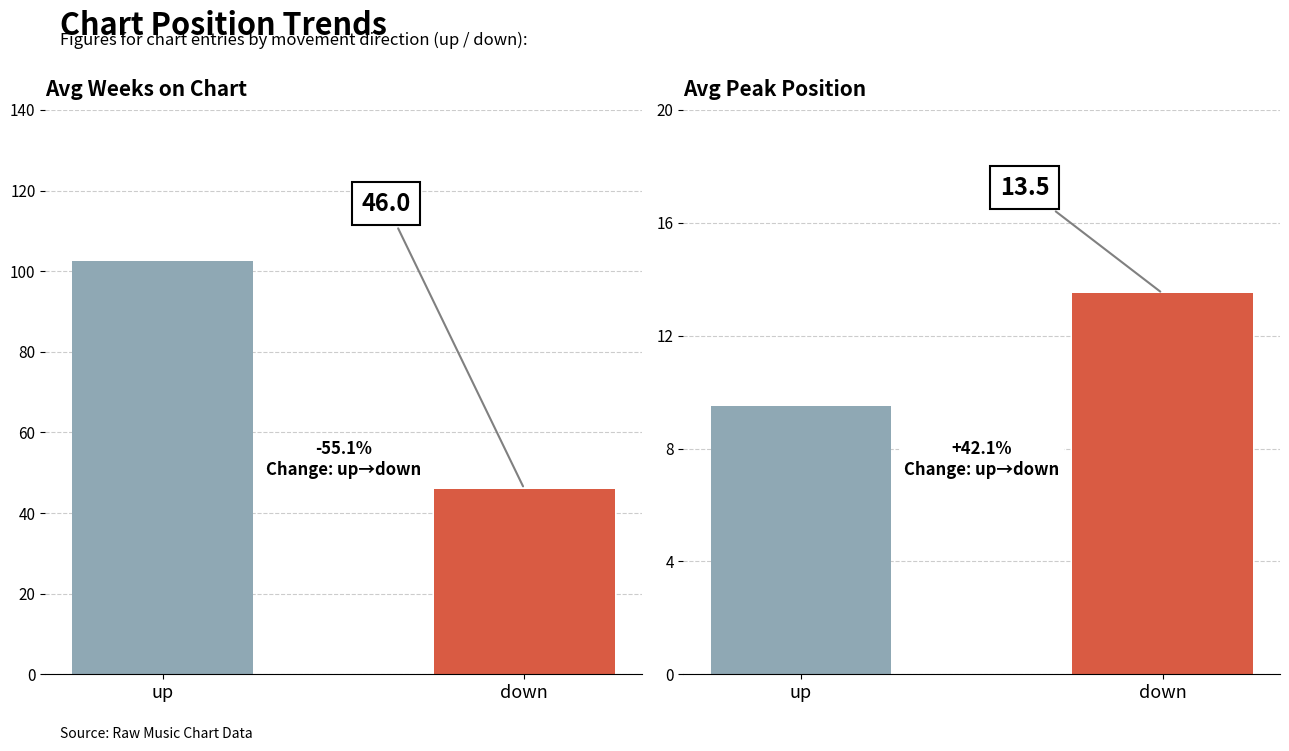

Rank the series by their average value, from highest to lowest.

Avg Weeks on Chart, Avg Peak Position